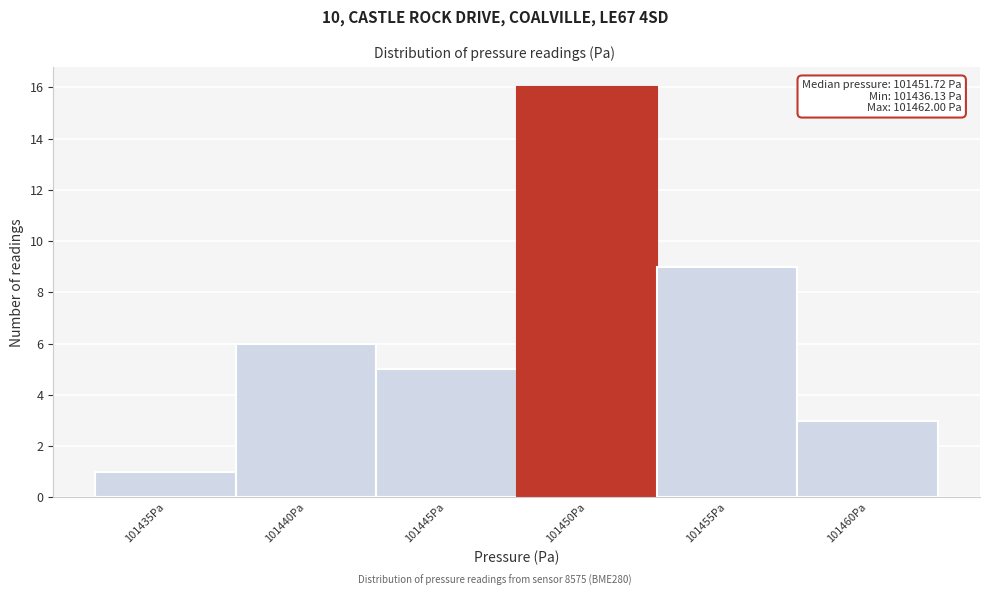

Reading right to left, what are all the values shown in this chart?

101460Pa=3	101455Pa=9	101450Pa=16	101445Pa=5	101440Pa=6	101435Pa=1